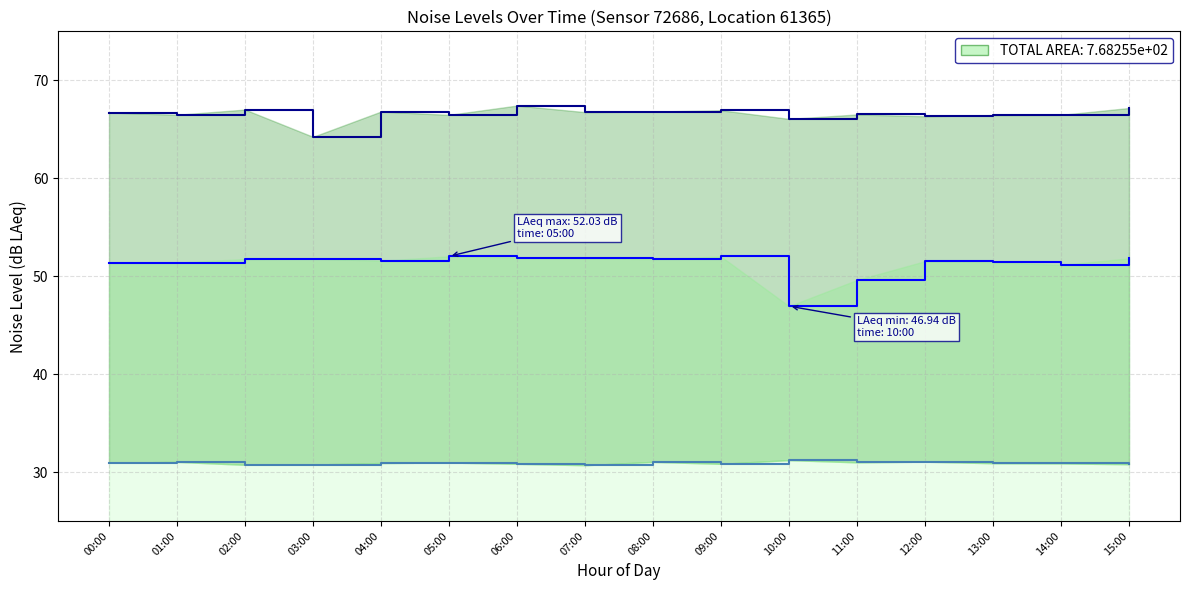

What is the minimum value shown in the chart?

30.7